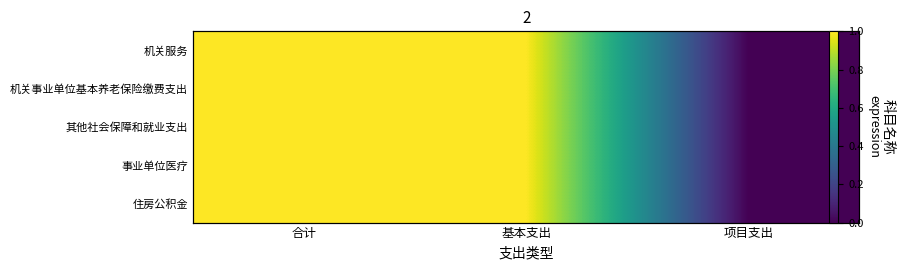

Which category has the highest value across all series?

合计